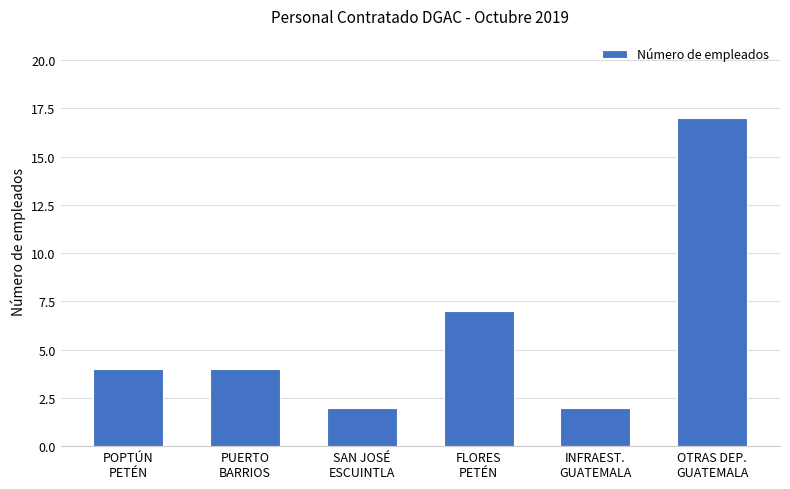

How many distinct data groups are displayed?

1